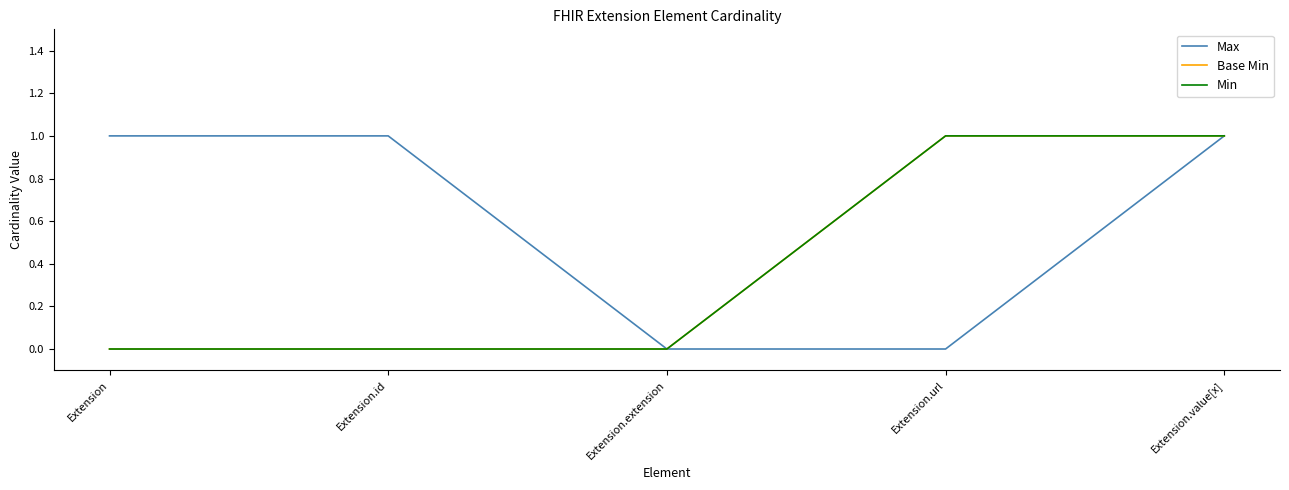

Does the chart display data point markers on the line(s)?

No